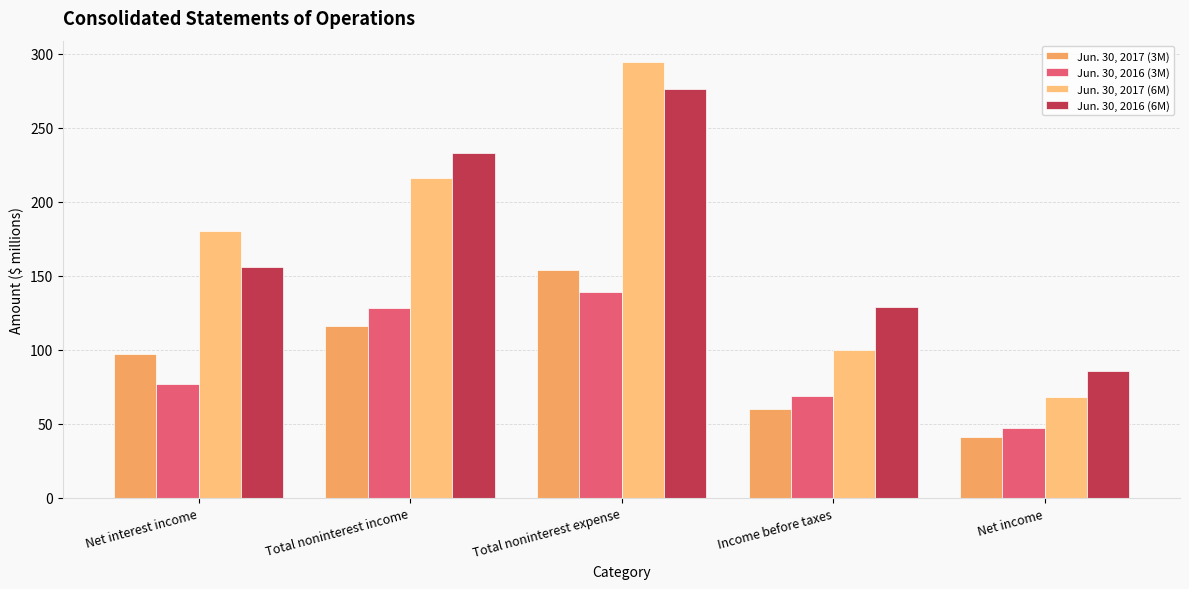

List the labels in order of Jun. 30, 2017 (6M) value, largest first.

Total noninterest expense, Total noninterest income, Net interest income, Income before taxes, Net income